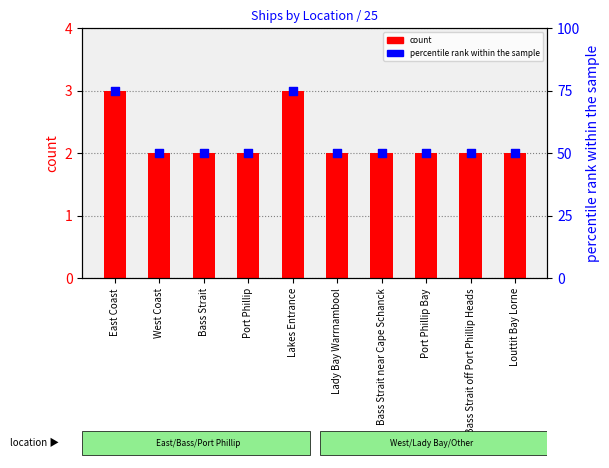

At how many categories does at least one series exceed 48?

10